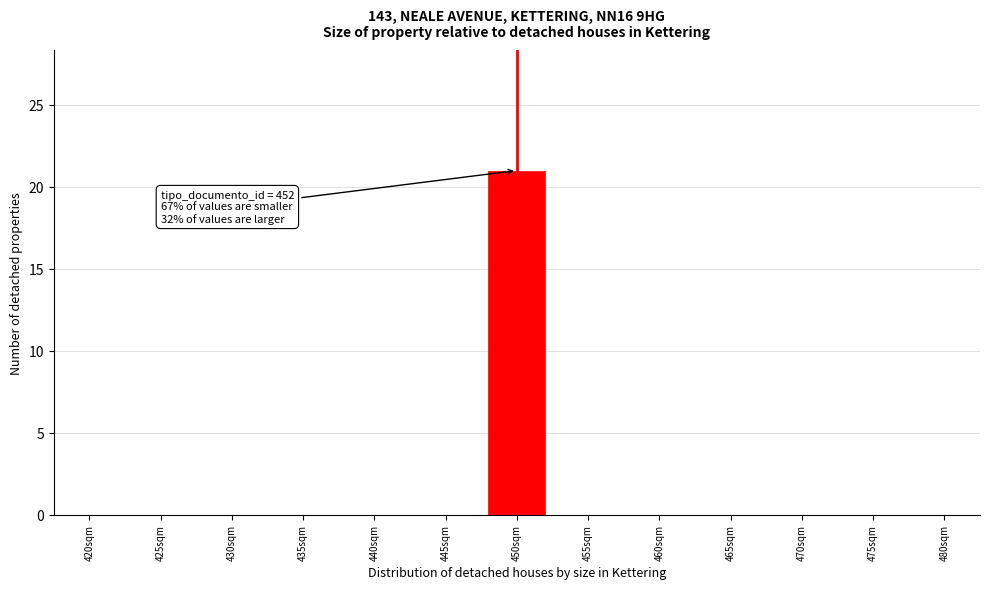

Reading right to left, what are all the values shown in this chart?

480sqm=0	475sqm=0	470sqm=0	465sqm=0	460sqm=0	455sqm=0	450sqm=21	445sqm=0	440sqm=0	435sqm=0	430sqm=0	425sqm=0	420sqm=0